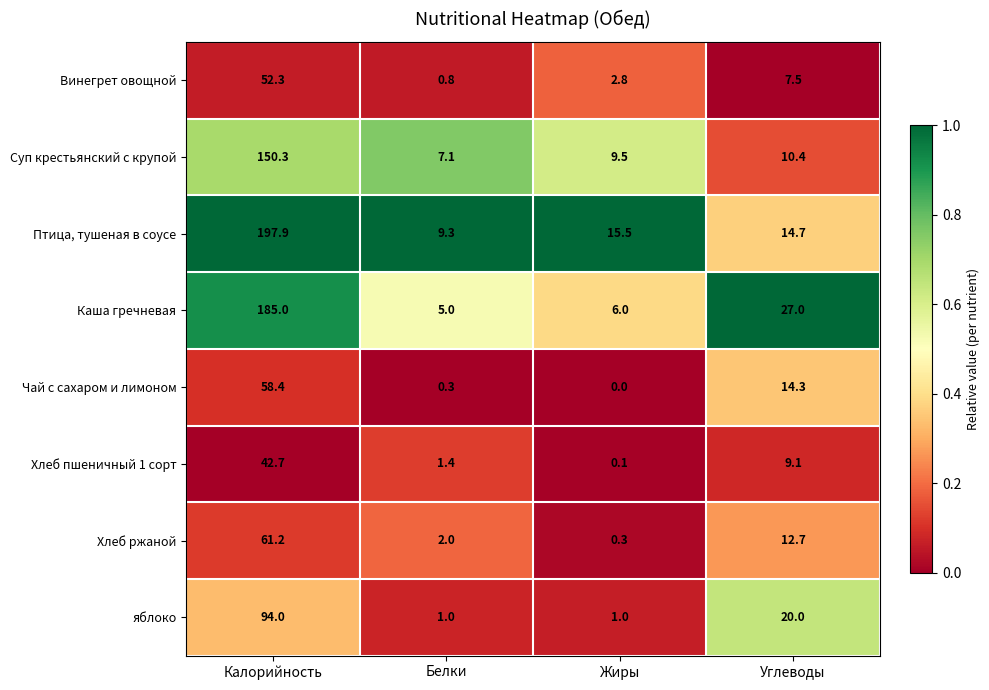

What value does the Хлеб пшеничный 1 сорт series have at Углеводы?

9.1